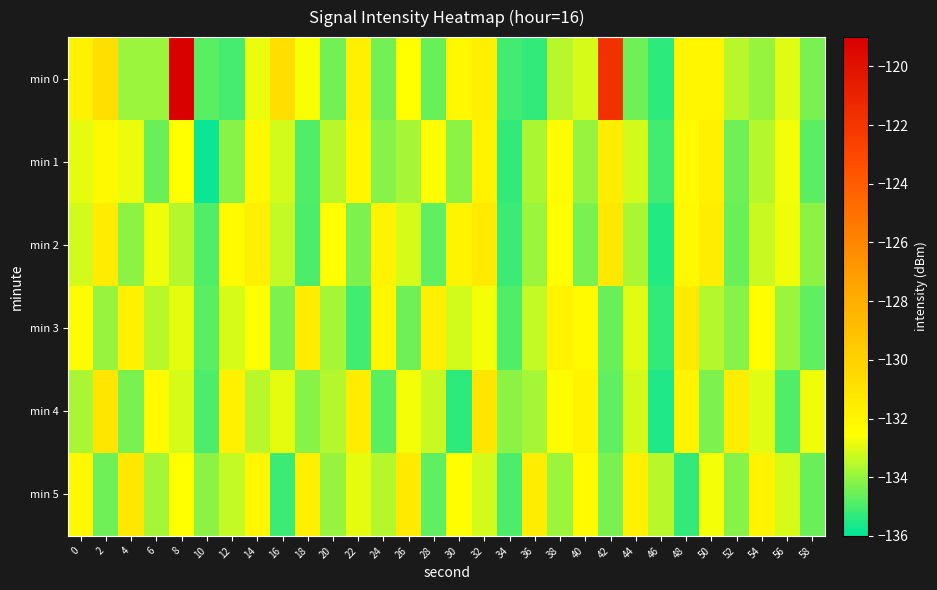

How many categories are shown in the chart?

30